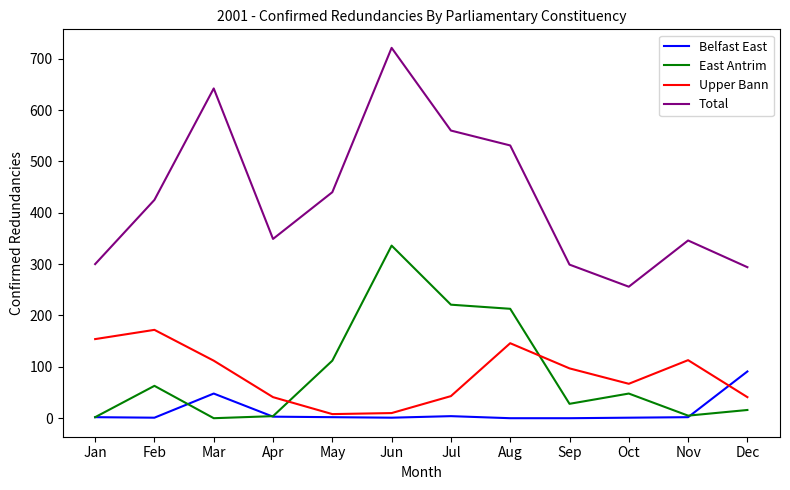

Which category has the highest value across all series?

Jun